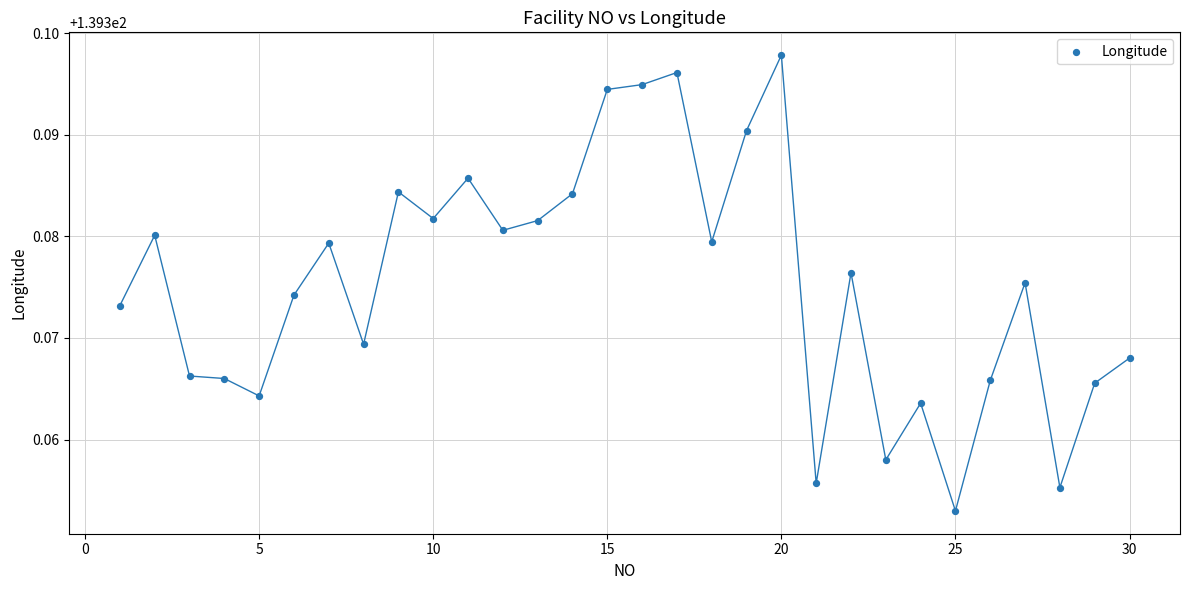

What is the range of X values (max minus min)?

29.0